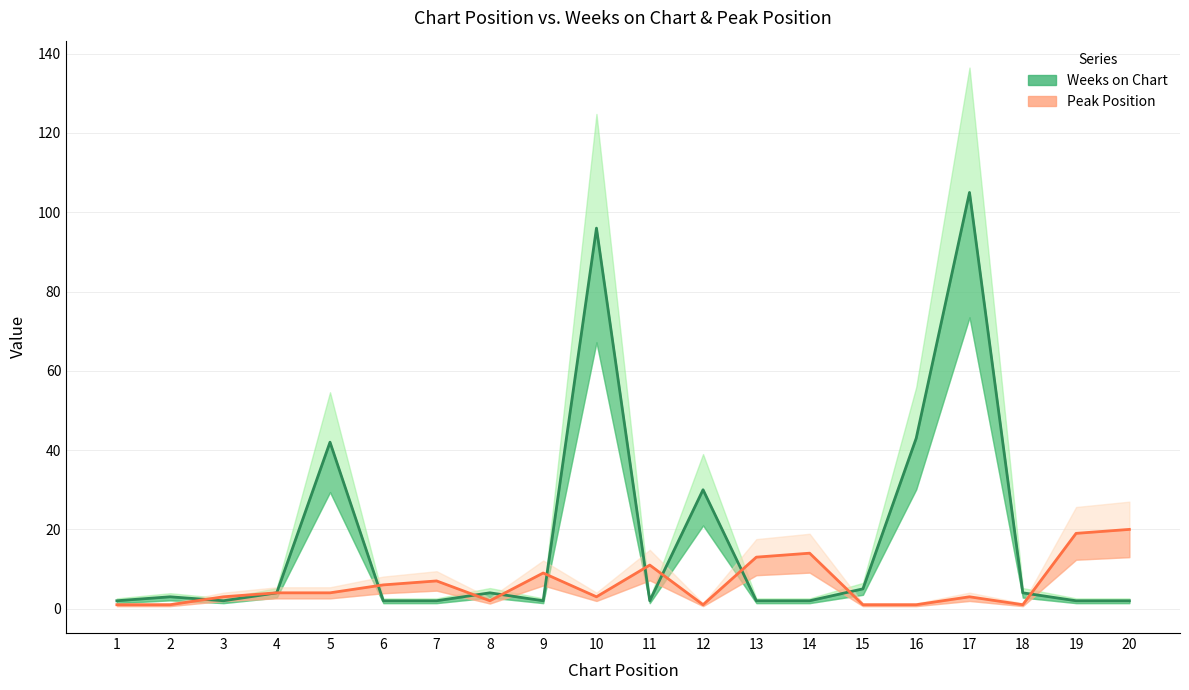

Rank the series by their average value, from lowest to highest.

Peak Position, Weeks on Chart